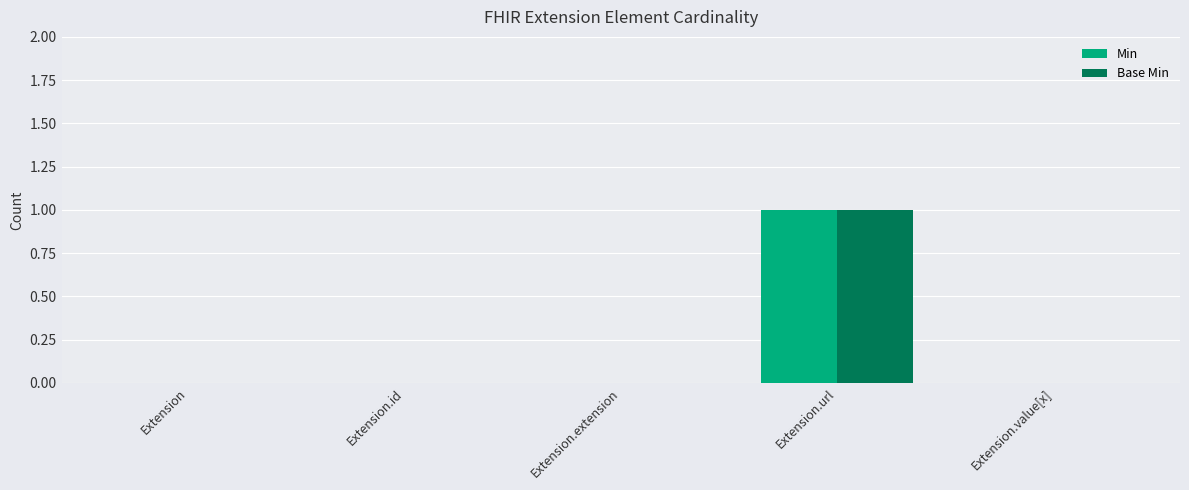

What is the maximum value for Min?

1